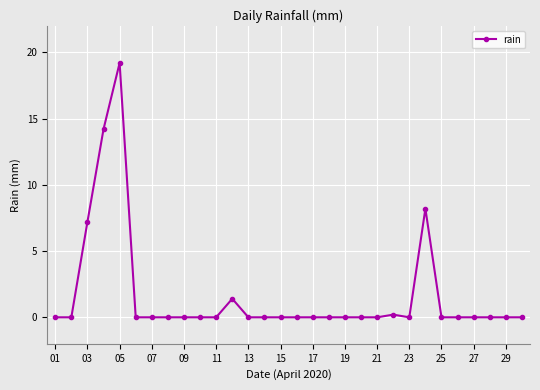

What is the difference between the maximum and minimum values?

19.2